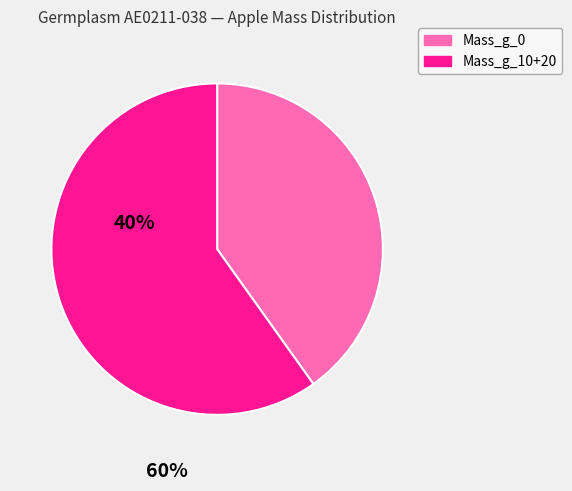

What is the smallest slice in the pie chart?

Mass_g_0